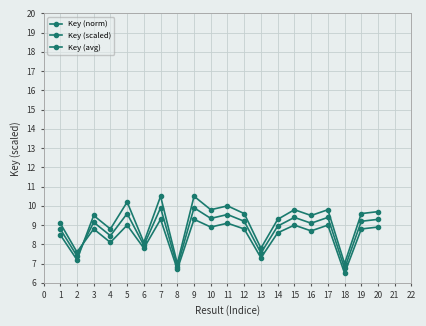

How many series are shown in this chart?

3